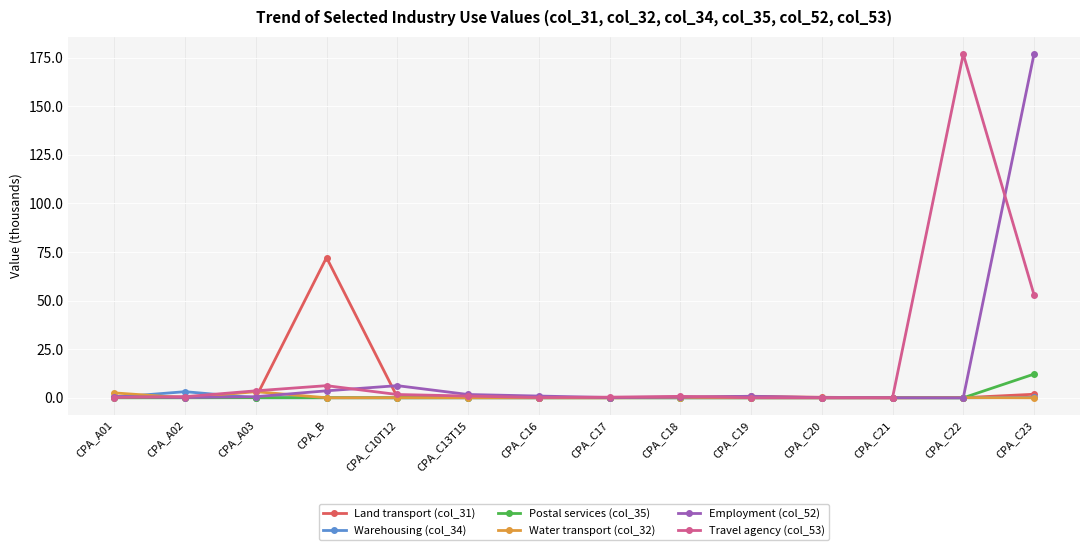

At how many categories does at least one series exceed 26?

3